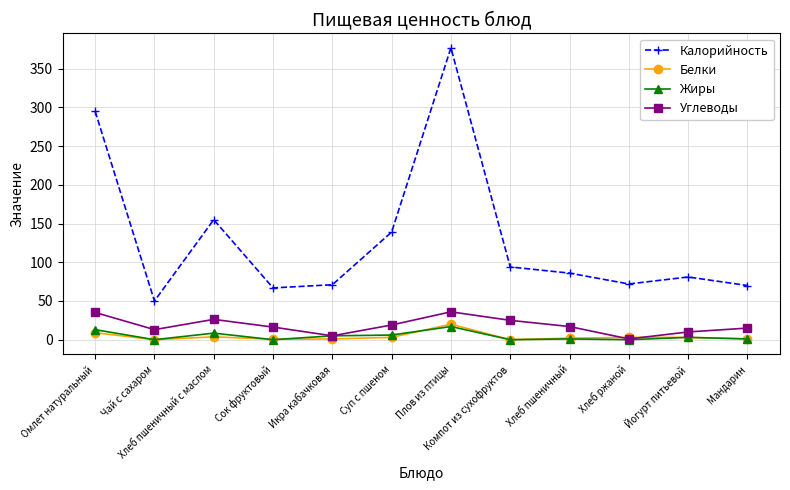

True or false: Калорийность and Углеводы intersect in this chart.

False